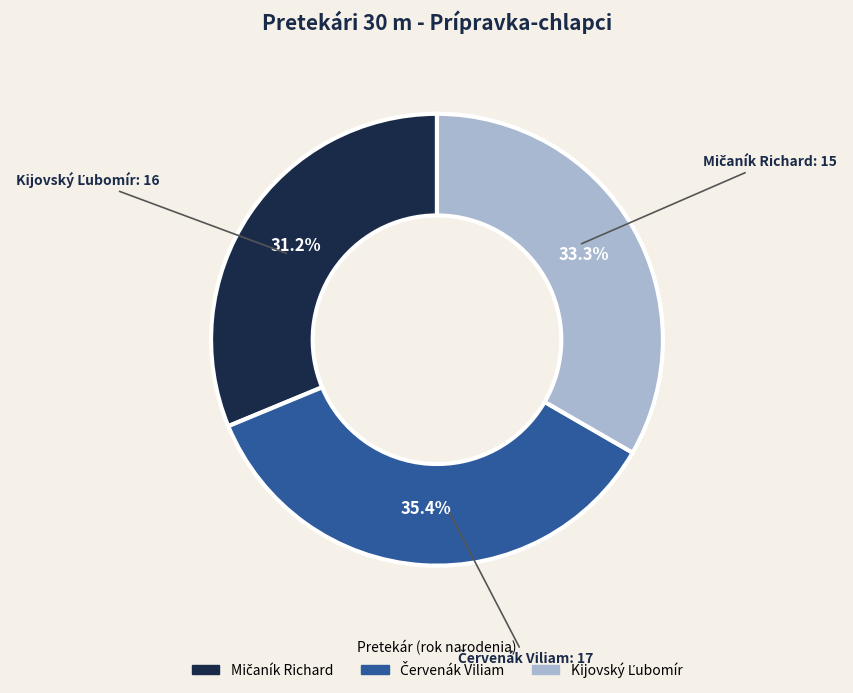

To the nearest percent, what is the average slice percentage?

33%